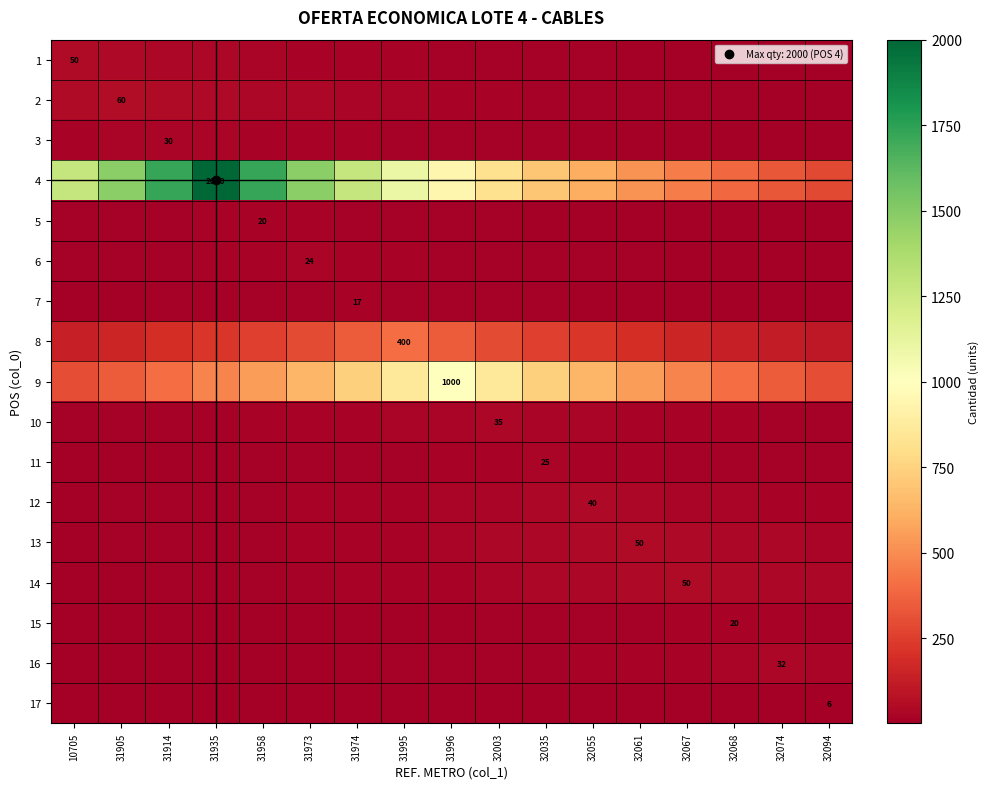

At which label does 10 reach its peak?

32003